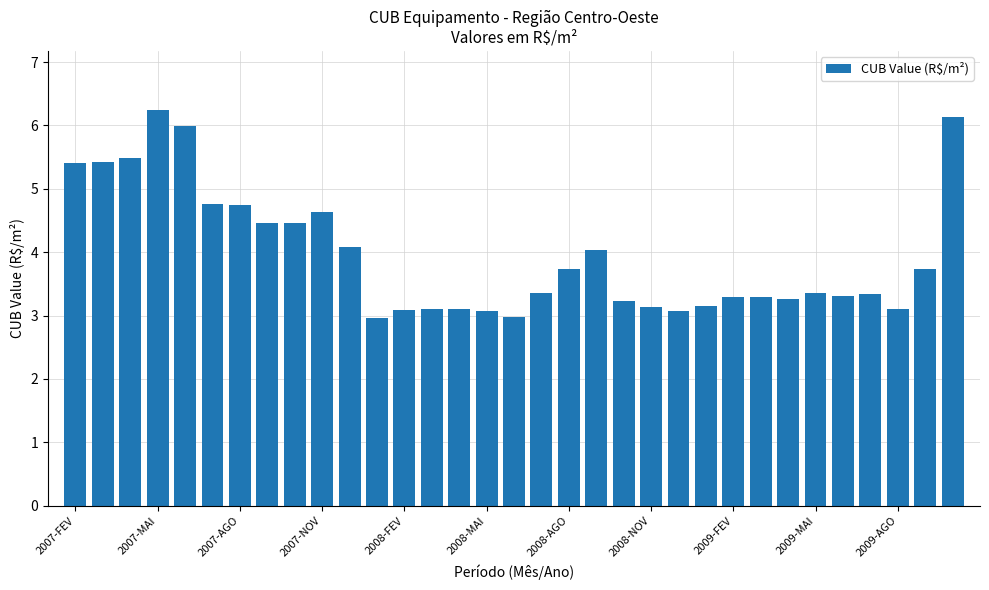

What is the sum of all values?

130.5